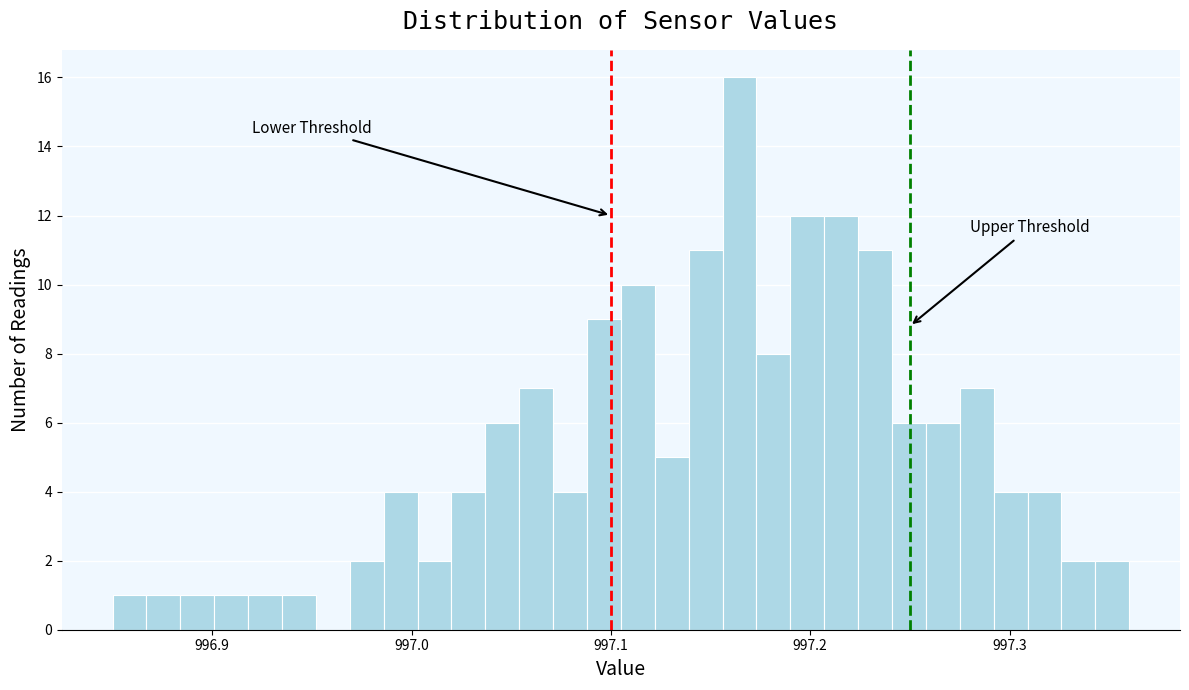

Around what value on the x-axis is the tallest bar? Give the approximate position of its centre, as read against the axis.

997.16